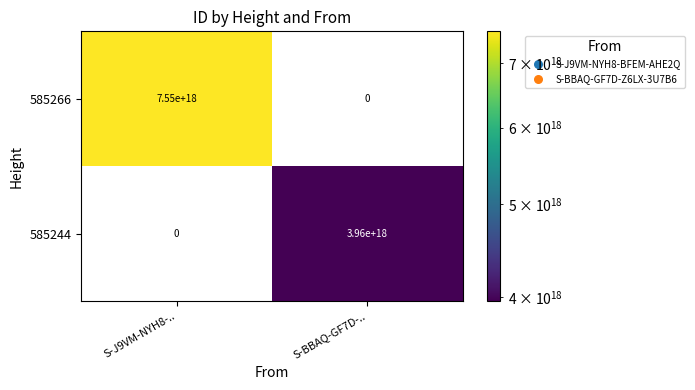

List the series in order of their peak value, highest first.

585266, 585244